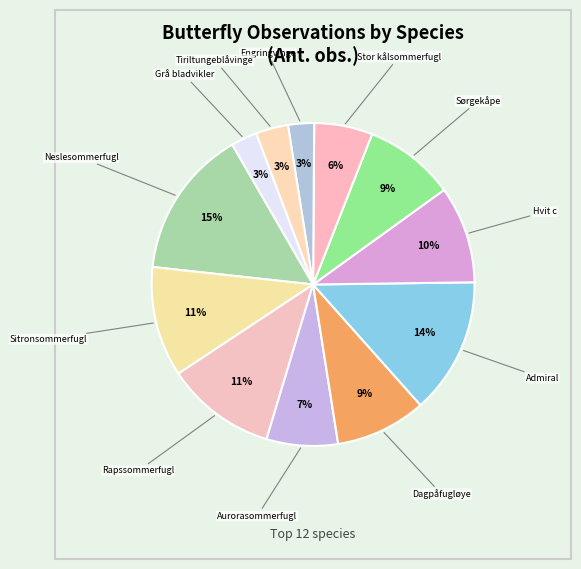

To the nearest percent, what is the average slice percentage?

8%